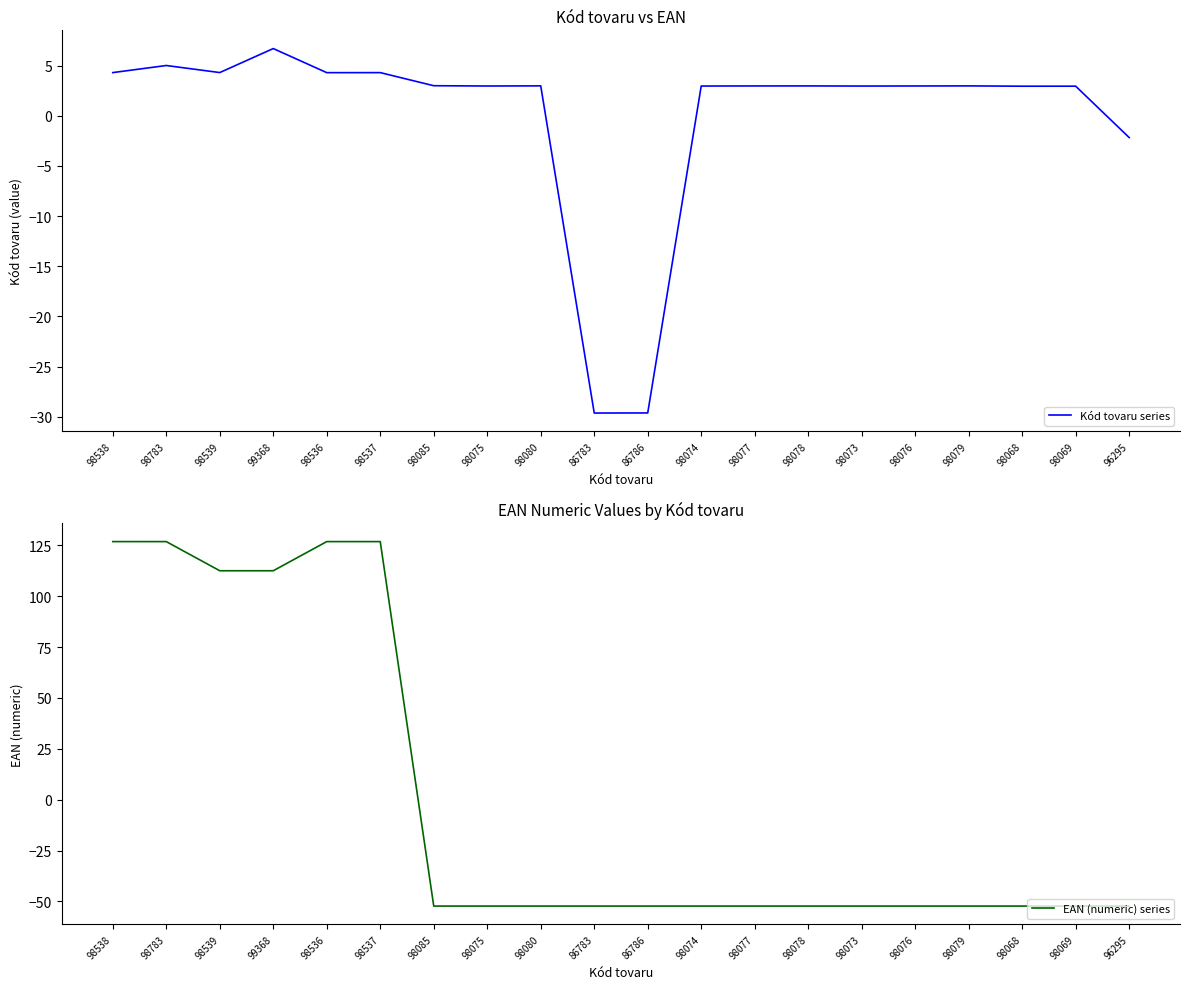

What is the difference between the second highest and second lowest values in the Kód tovaru series series?

34.6